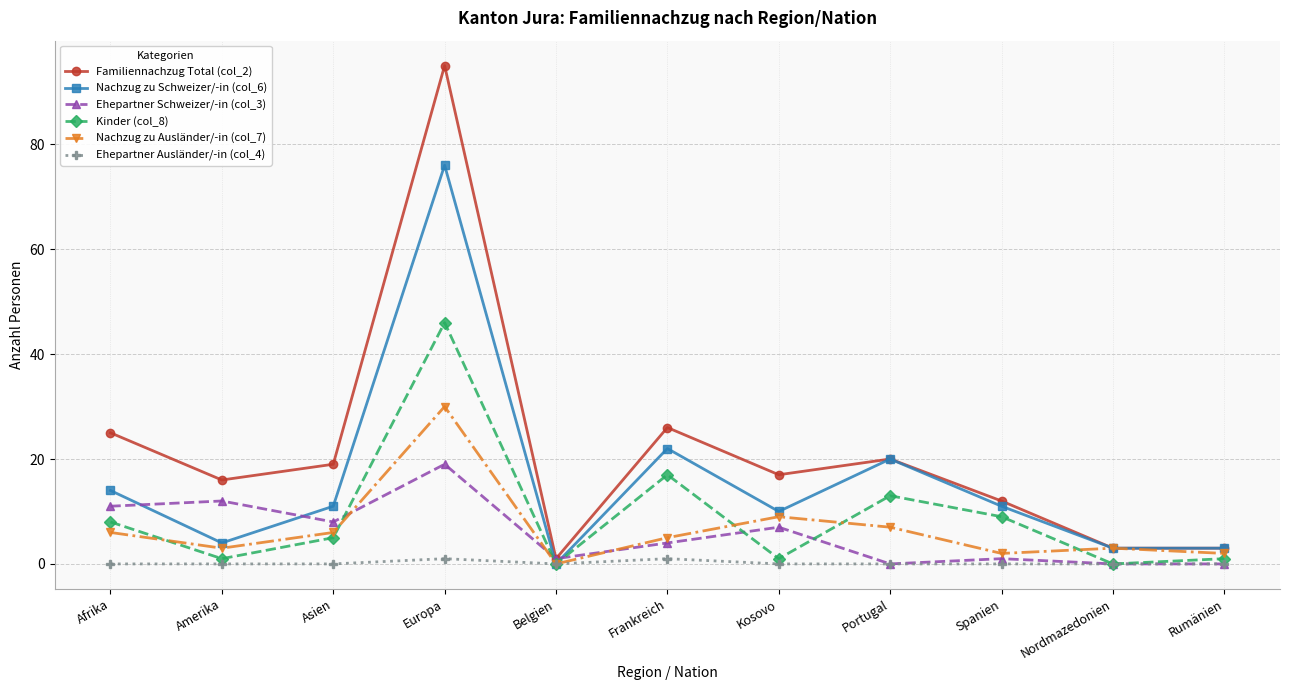

What is the approximate value of Ehepartner Schweizer/-in (col_3) at Frankreich, to the nearest 5?

5